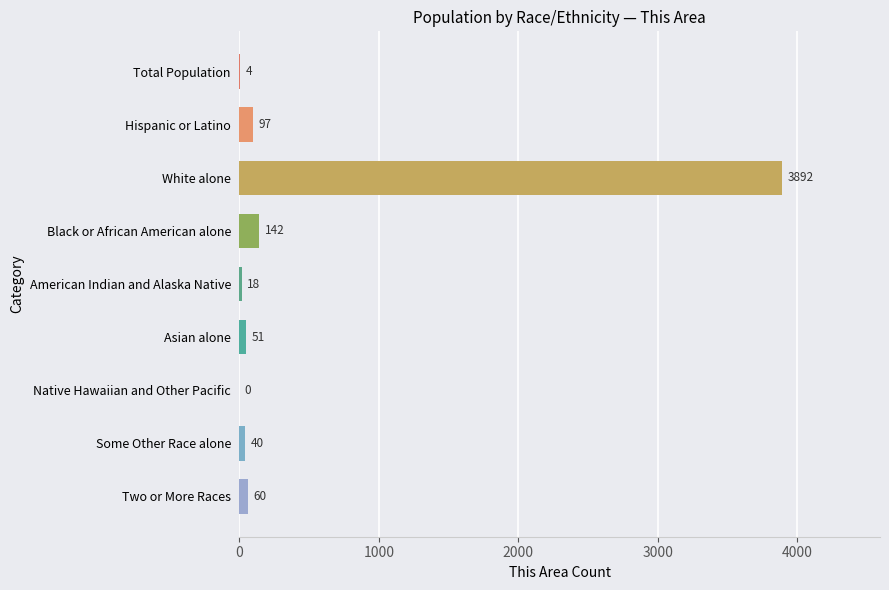

Are the bars horizontal?

Yes